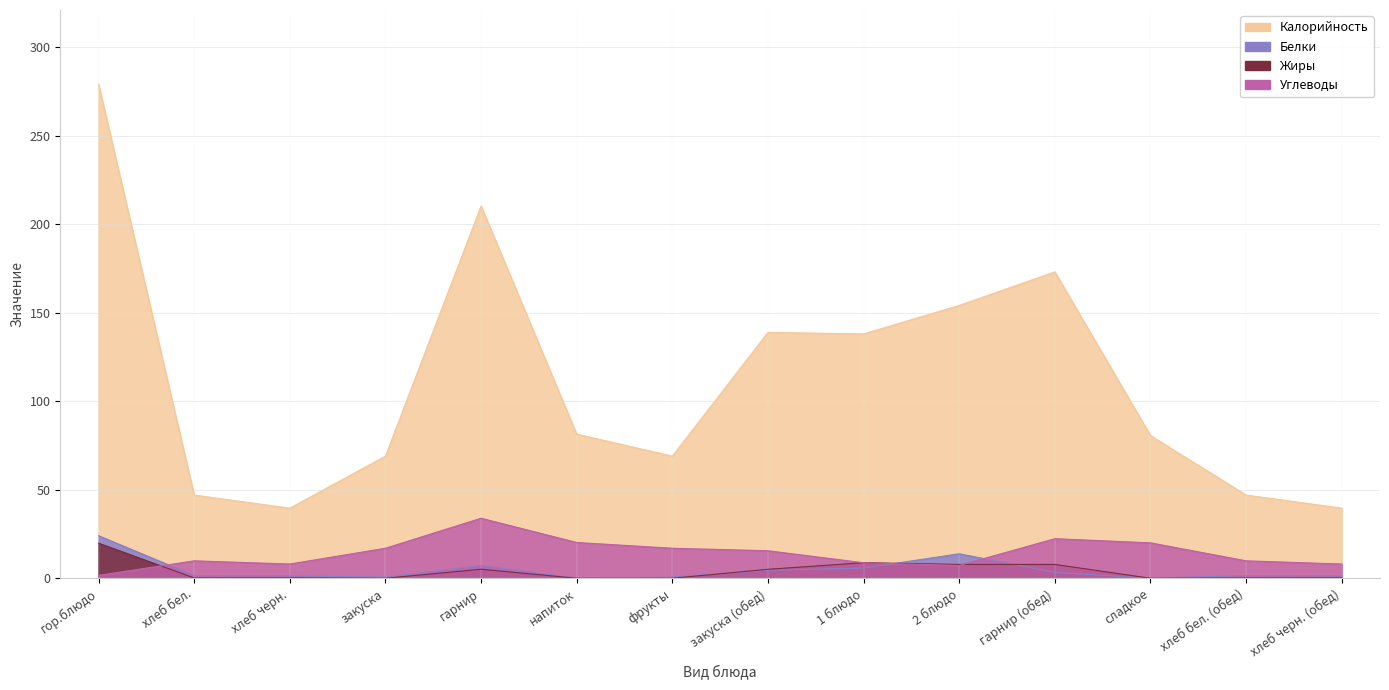

True or false: Калорийность has more than 2 interior local peaks.

True